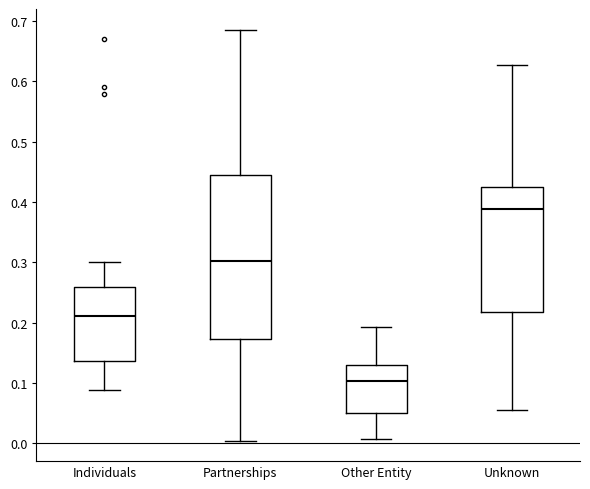

Where does the upper whisker of the box for Individuals end on the y-axis? The values are not printed on the chart, so give them approximately, as read against the axis.

0.30